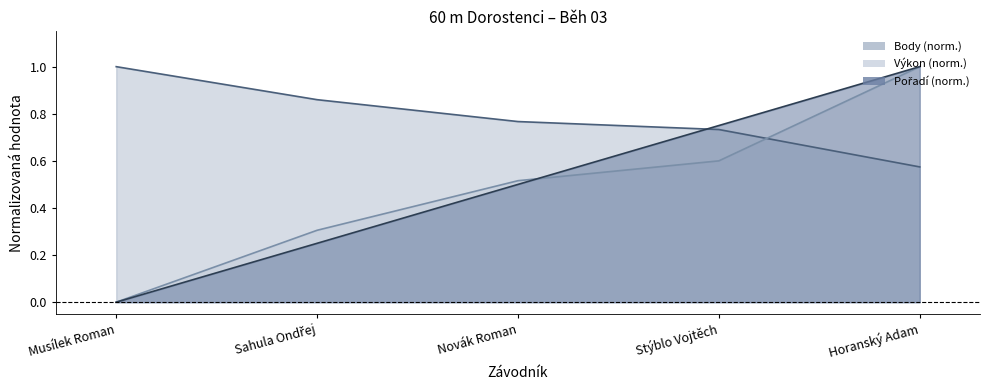

What is the lowest value of the Body series?

0.6